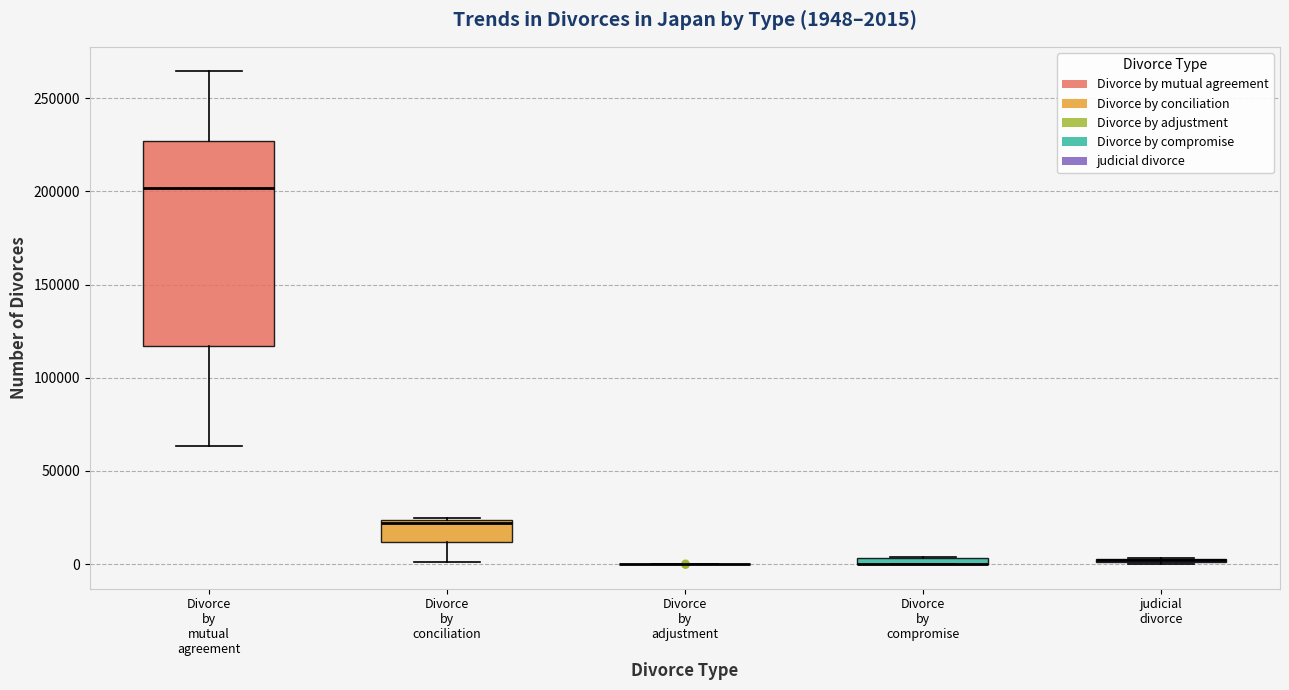

Which box is the tallest, from its lower edge to its upper edge?

Divorce by mutual agreement